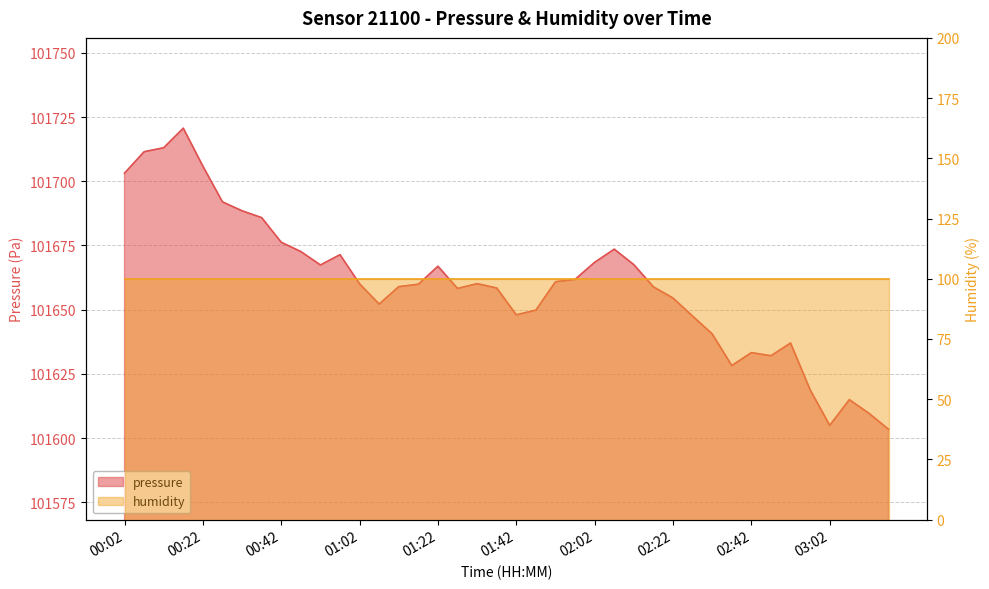

Rank the categories by value from highest to lowest.

00:17, 00:12, 00:07, 00:22, 00:02, 00:27, 00:32, 00:37, 00:42, 02:07, 00:47, 00:57, 02:02, 02:12, 00:52, 01:22, 01:57, 01:52, 01:32, 01:02, 01:17, 01:12, 02:17, 01:37, 01:27, 02:22, 01:07, 01:47, 01:42, 02:27, 02:32, 02:52, 02:42, 02:47, 02:37, 02:57, 03:07, 03:12, 03:02, 03:17